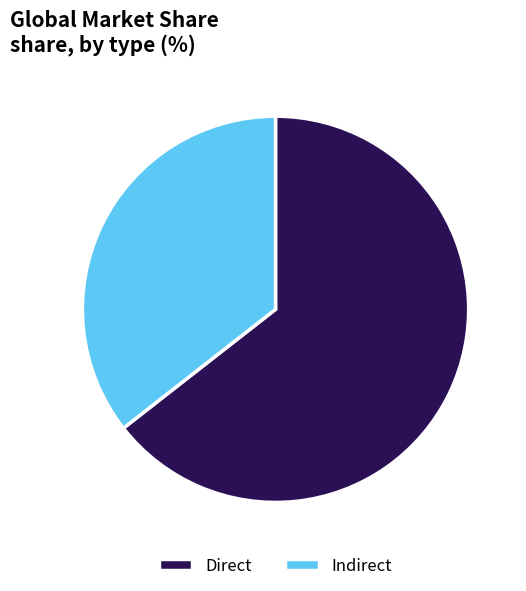

Which has a higher value, Indirect or Direct?

Direct